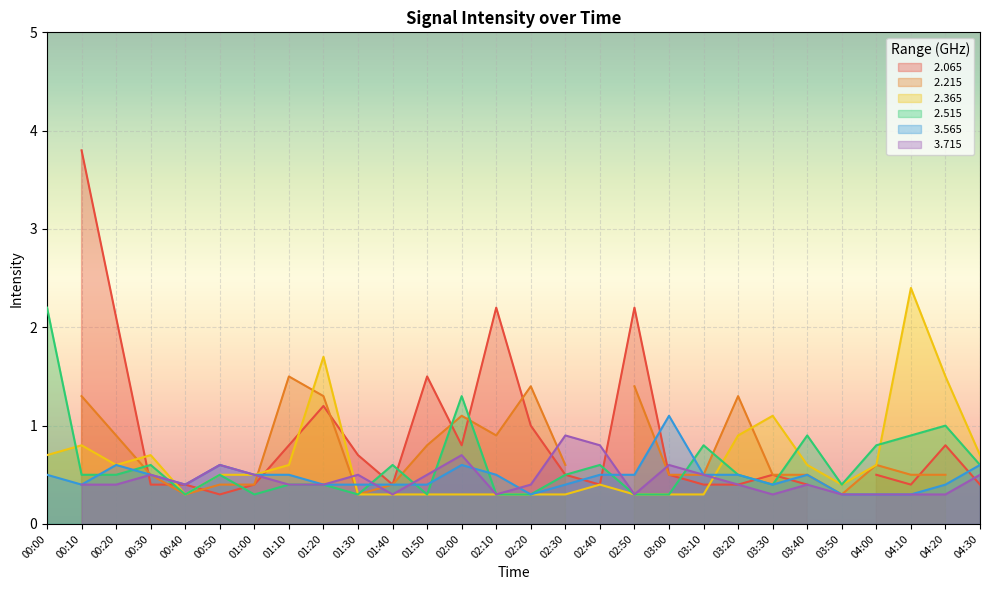

At which label does   2.515 reach its minimum?

00:40